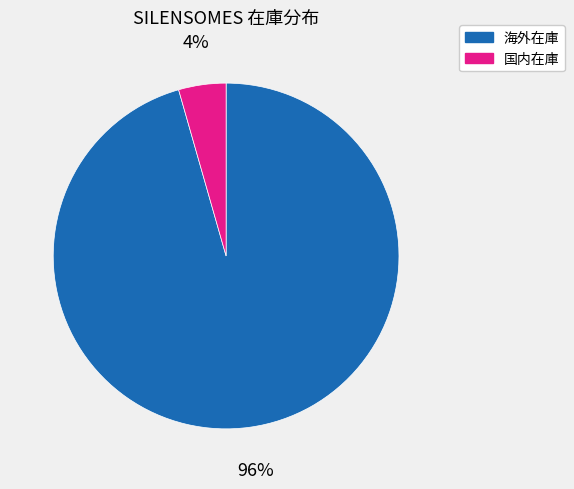

Between 国内在庫 and 海外在庫, which is larger?

海外在庫